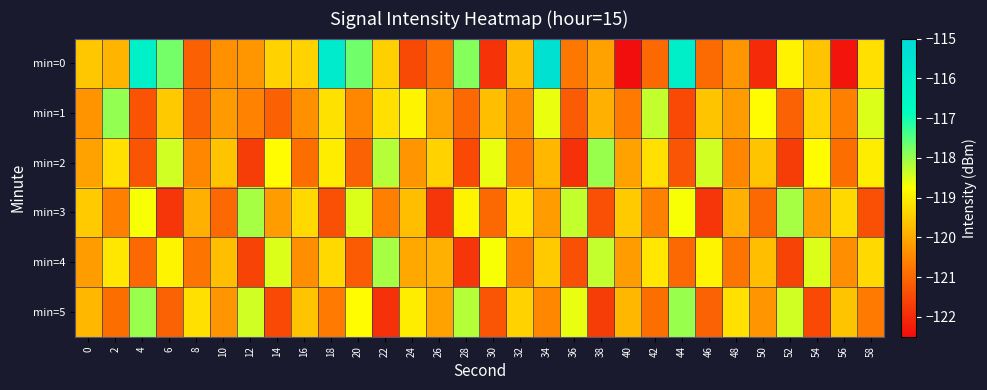

Which series has the widest spread of values?

min=0